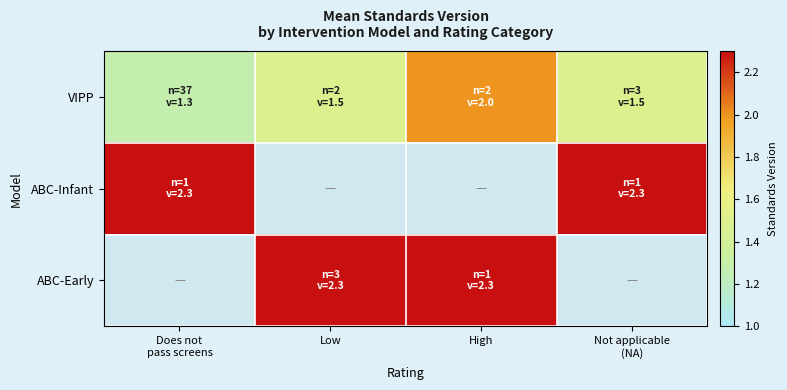

Between Low and Not applicable (NA), which series saw the biggest shift?

VIPP